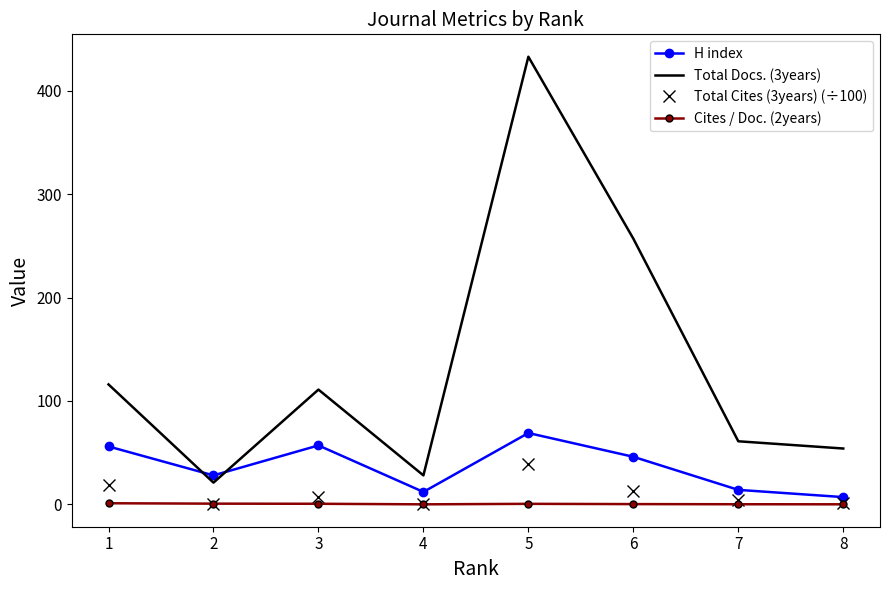

What is the maximum value for H index?

69.0